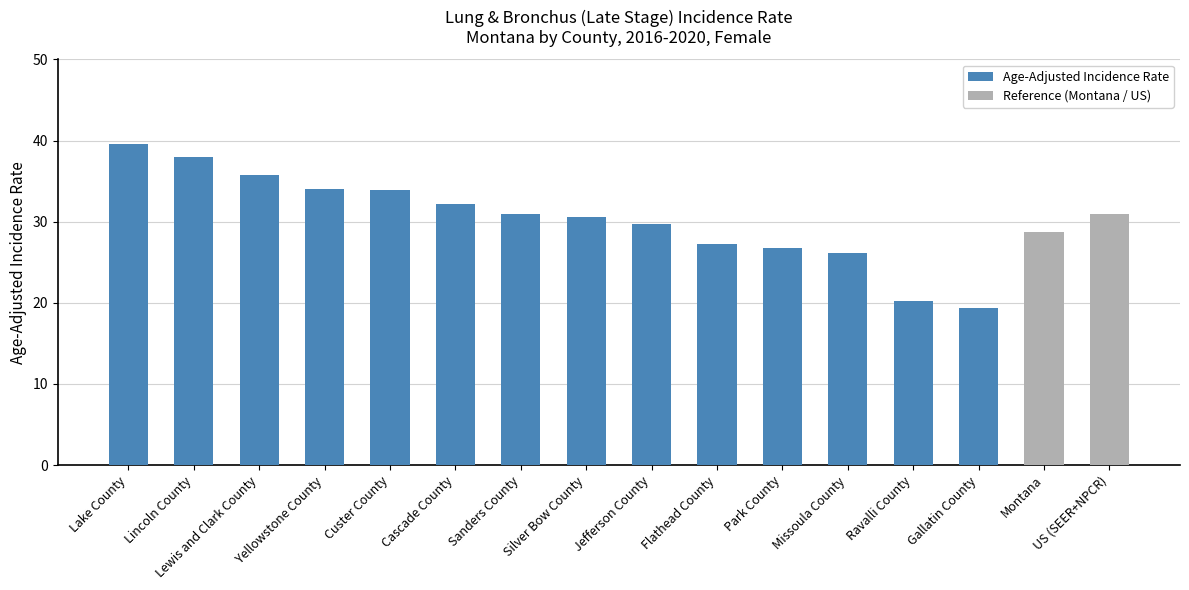

Reading right to left, list all the values displayed in this chart.

US (SEER+NPCR)=30.9	Montana=28.7	Gallatin County=19.4	Ravalli County=20.2	Missoula County=26.1	Park County=26.7	Flathead County=27.2	Jefferson County=29.7	Silver Bow County=30.6	Sanders County=31.0	Cascade County=32.2	Custer County=33.9	Yellowstone County=34.0	Lewis and Clark County=35.8	Lincoln County=38.0	Lake County=39.6